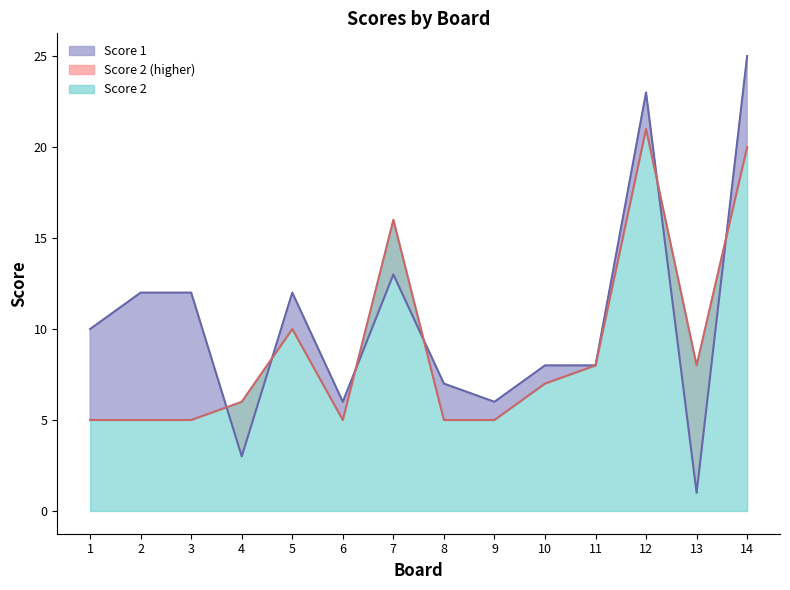

What value does the Score 1 series have at 11?

8